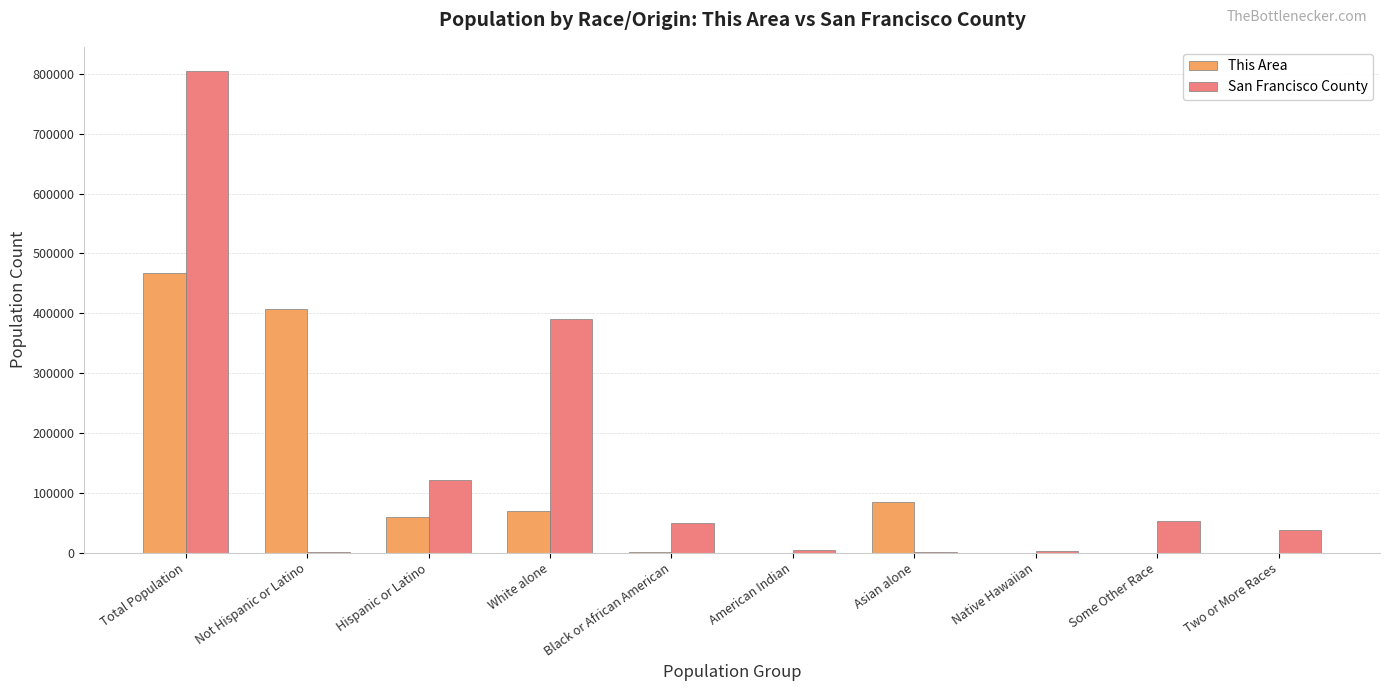

What is the sum of all San Francisco County values?

1465705